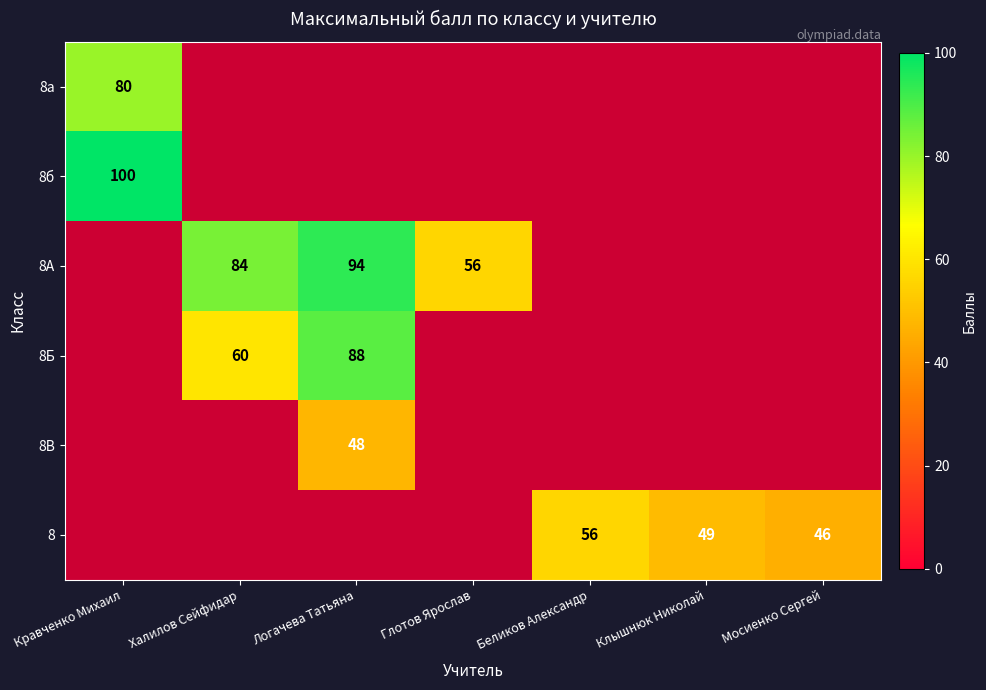

The value of 8Б at Халилов Сейфидар is 80. True or false?

False